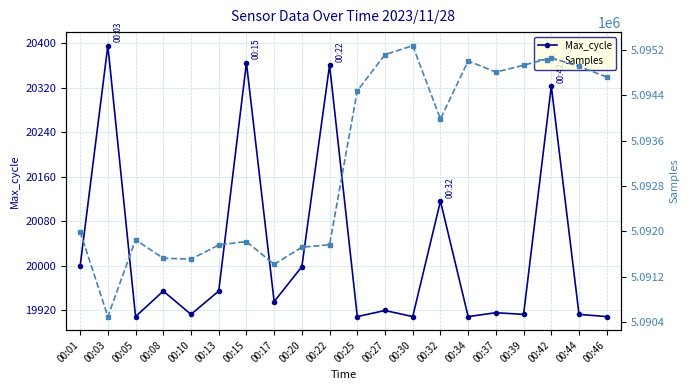

Which label corresponds to the largest value in the chart?

00:30